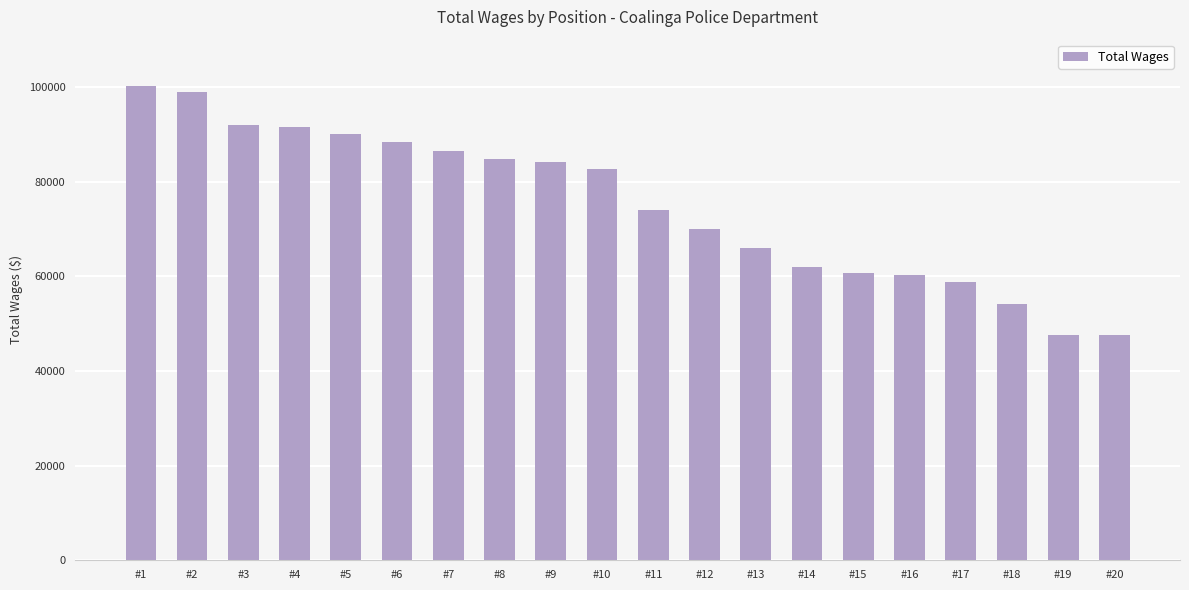

What is the sum of all values?

1500500